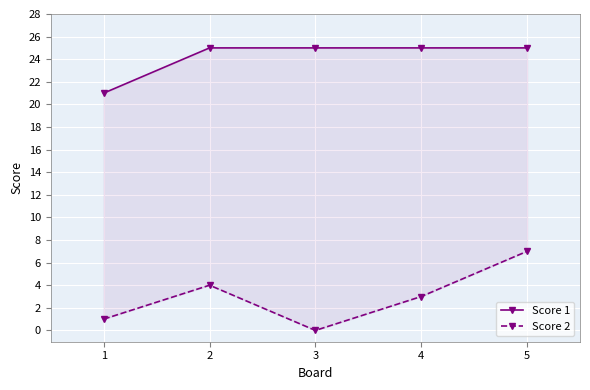

Which series has the widest spread of values?

Score 2